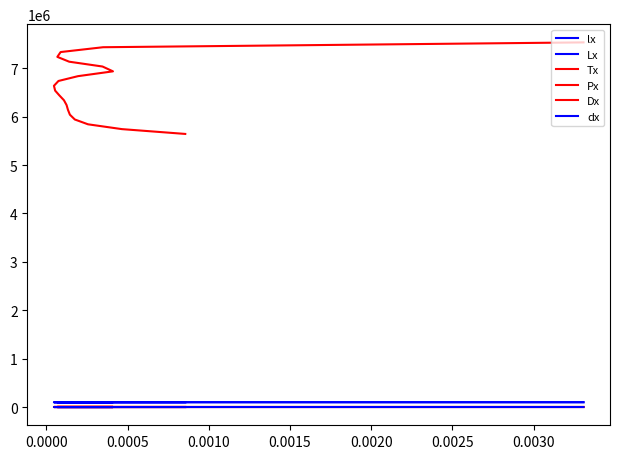

How many lines are shown in the chart?

6